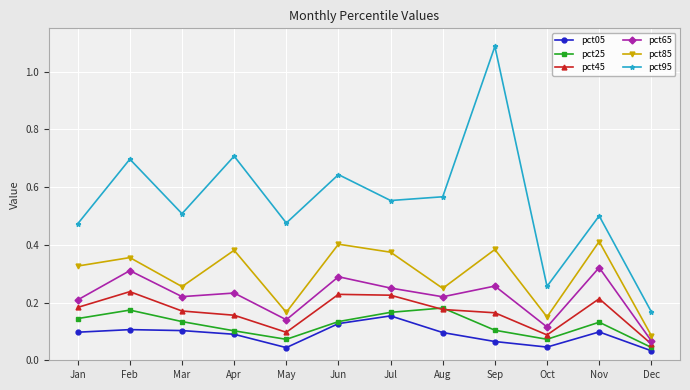

True or false: pct95 and pct25 intersect in this chart.

False